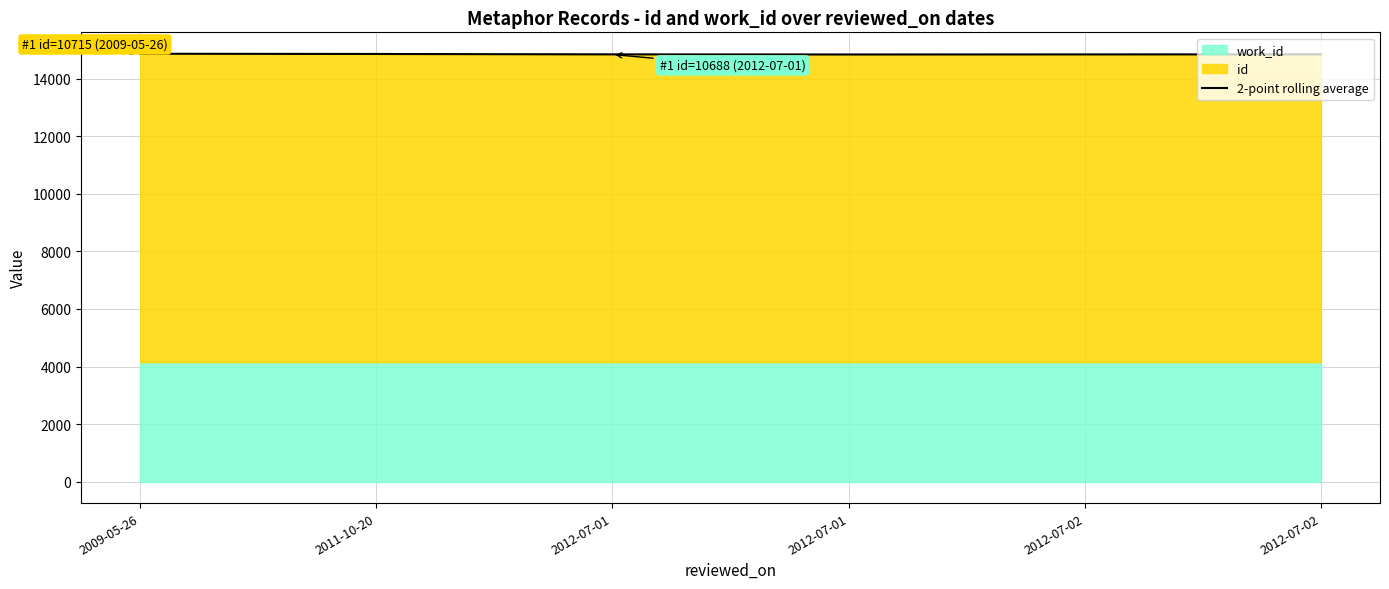

List the labels in order of value, smallest first.

2012-07-01, 2012-07-02, 2012-07-01, 2012-07-02, 2011-10-20, 2009-05-26